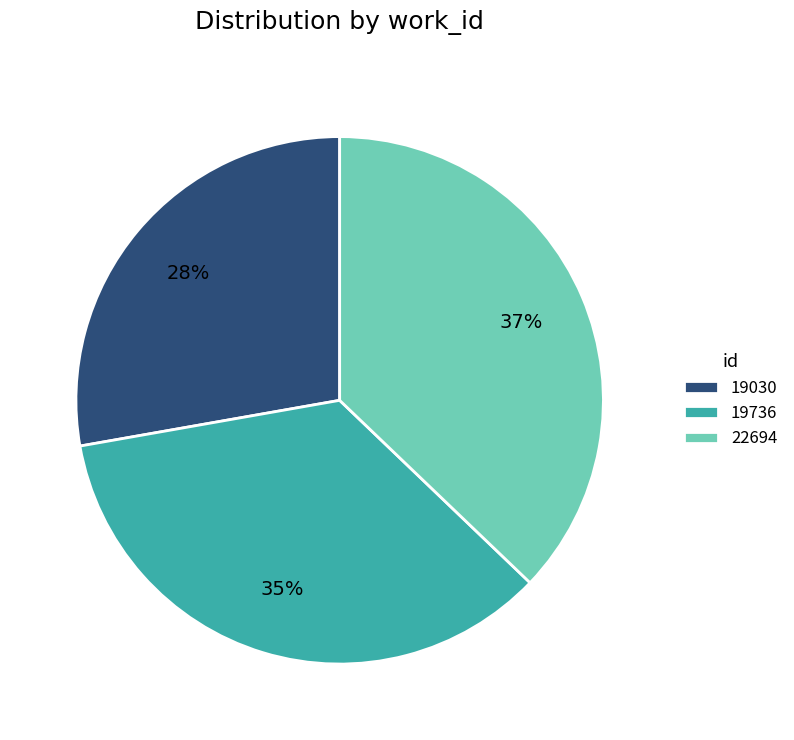

To the nearest percent, what percentage of the pie is 19736?

35%